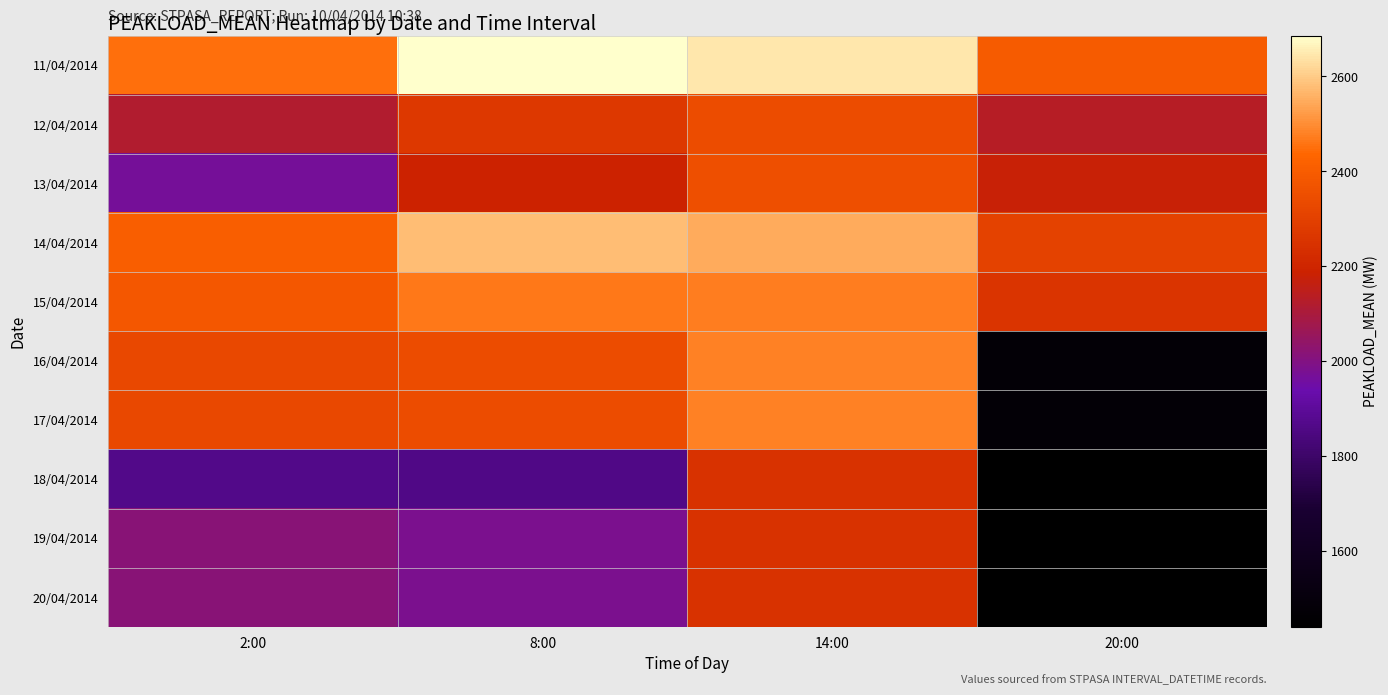

What is the spread (max minus min) of values at 20:00?

957